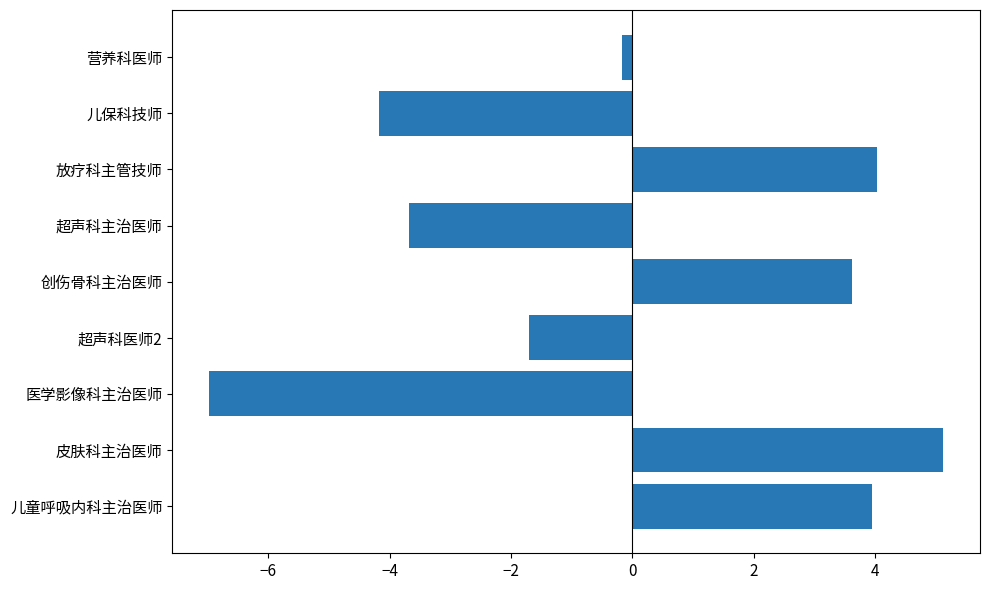

What is the approximate value at 儿童呼吸内科主治医师?

4.0